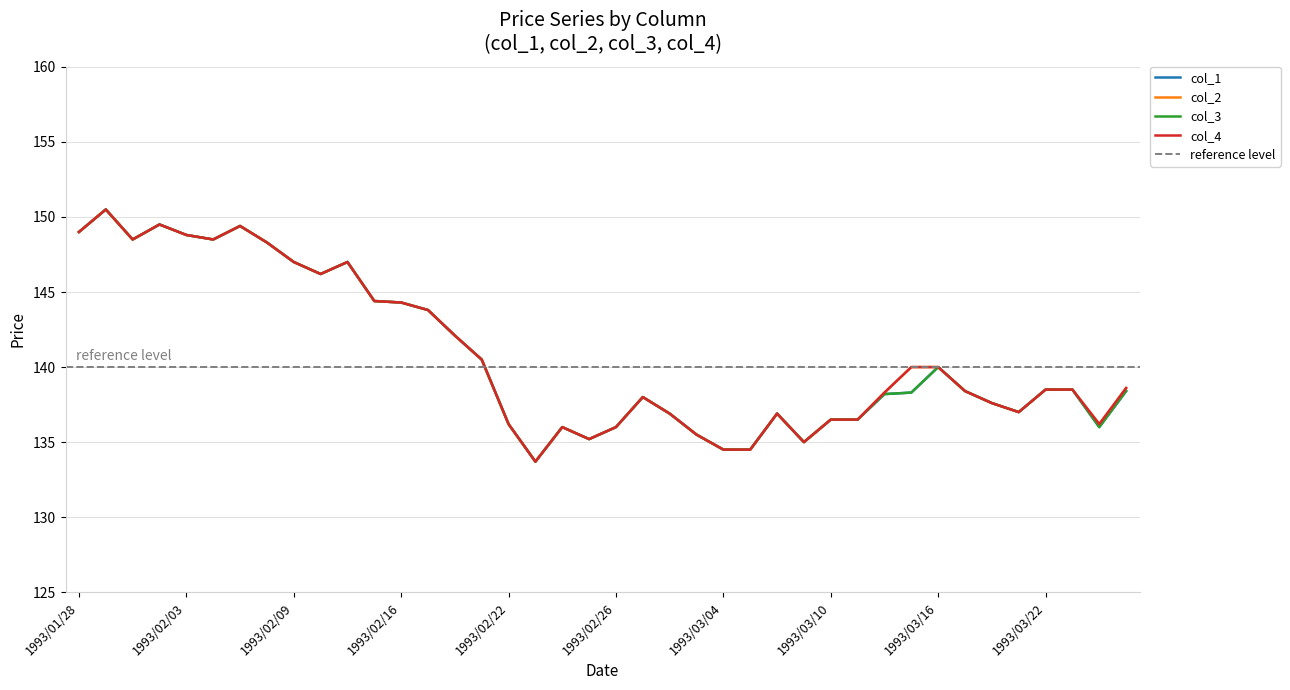

What is the sum of all col_3 values?

5630.1